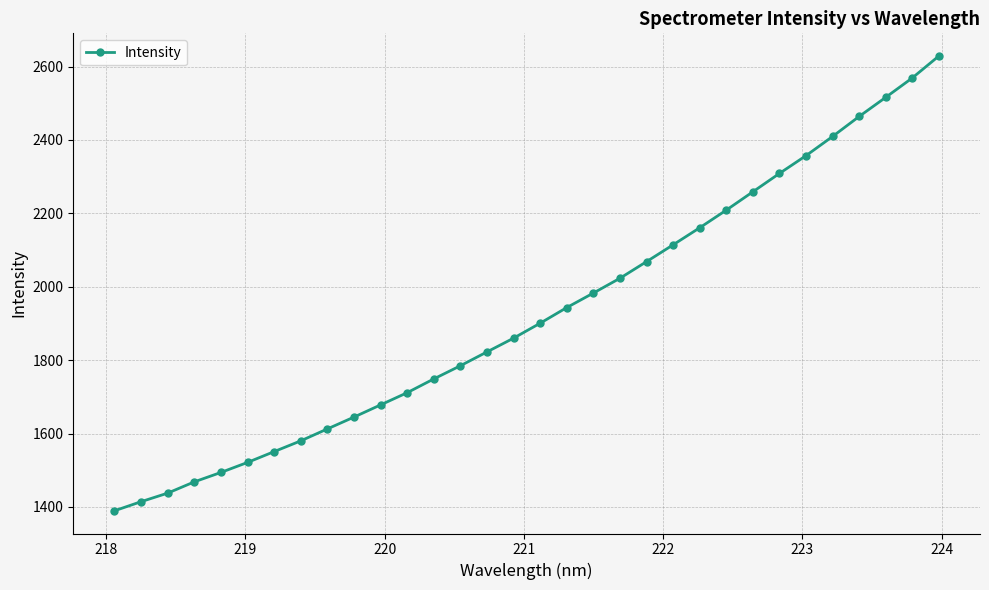

What is the difference between the second highest and minimum values?

1179.3